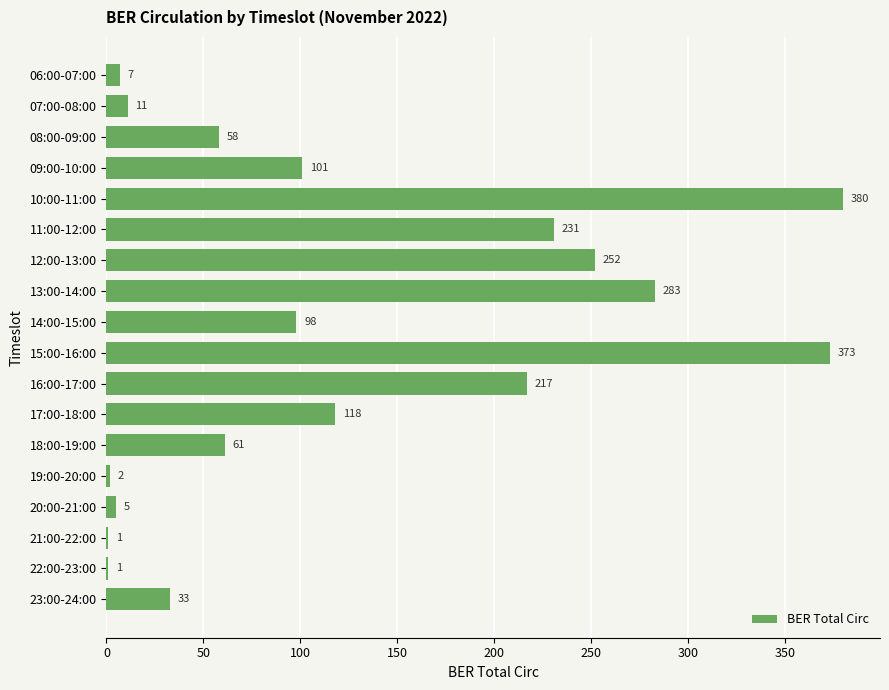

At which category does the chart reach its peak across all series?

10:00-11:00